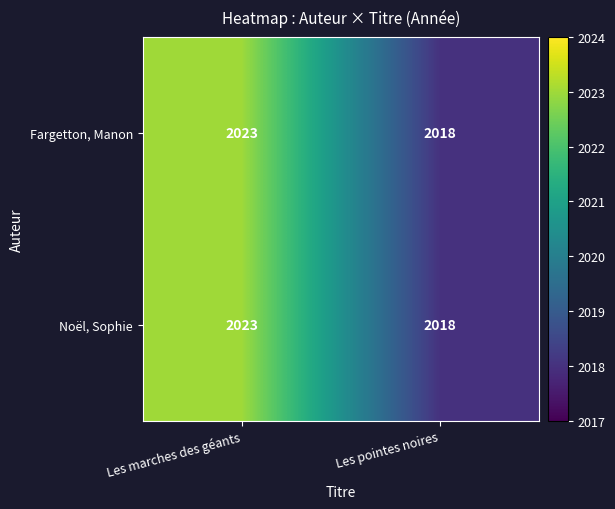

True or false: Noël, Sophie has a value of 786 at Les marches des géants.

False